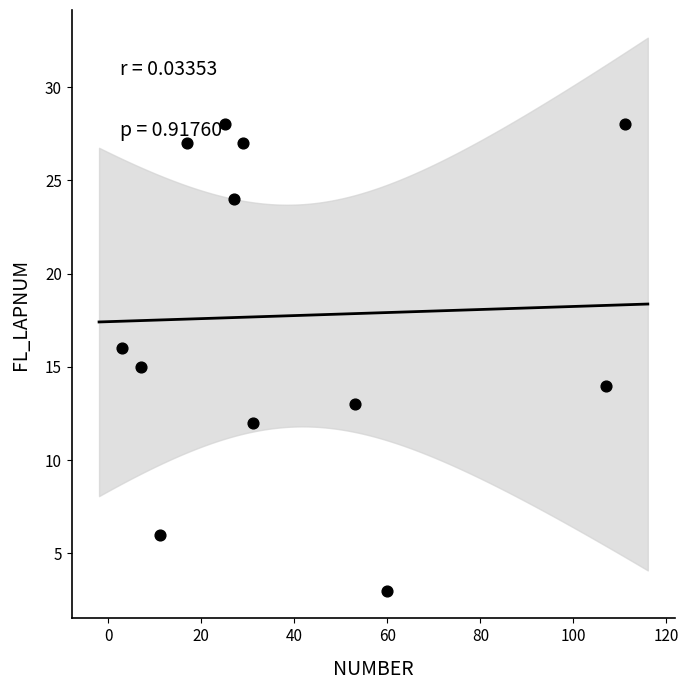

What is the range of Y values (max minus min)?

25